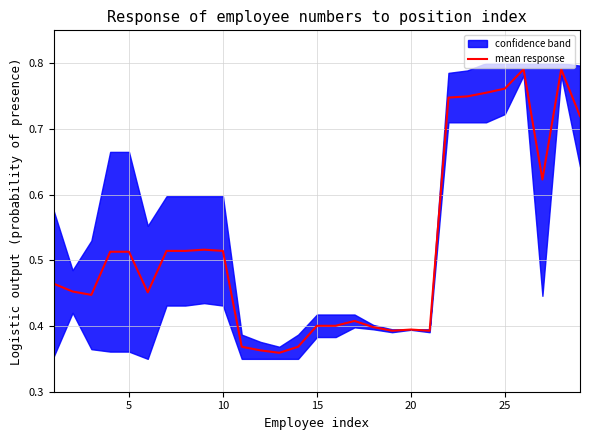

Does the chart have visible grid lines?

Yes